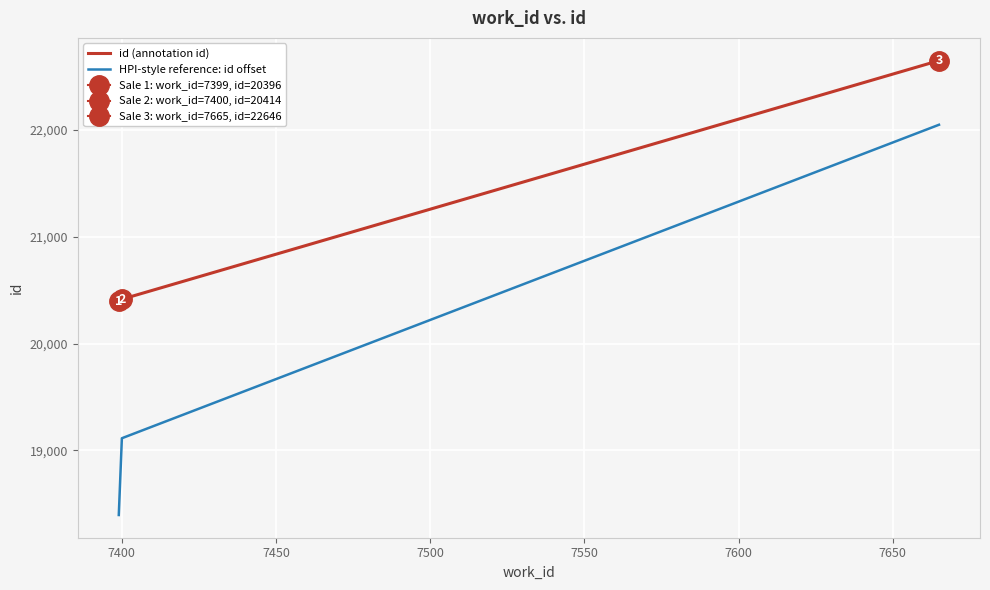

Reading left to right, extract all data points from this chart.

id (annotation id): 20396	20414	22646
HPI-style reference: id offset: 18396	19114	22046